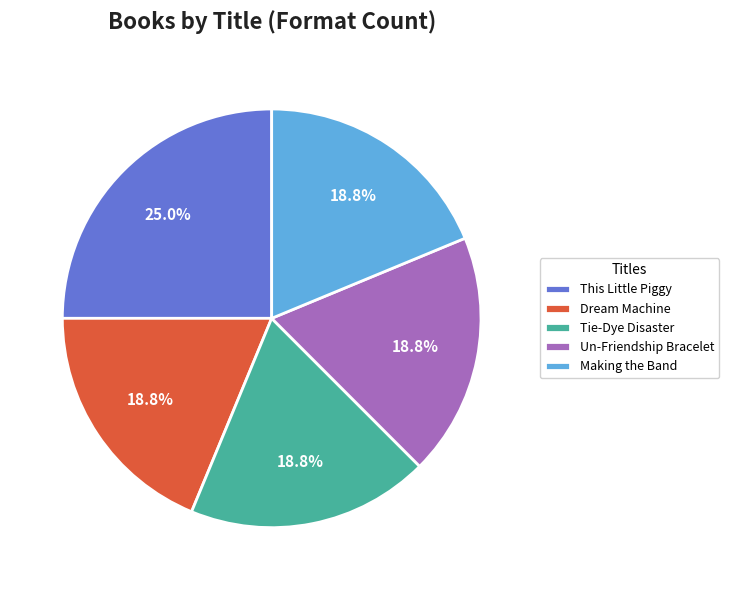

How many slices are in this pie chart?

5